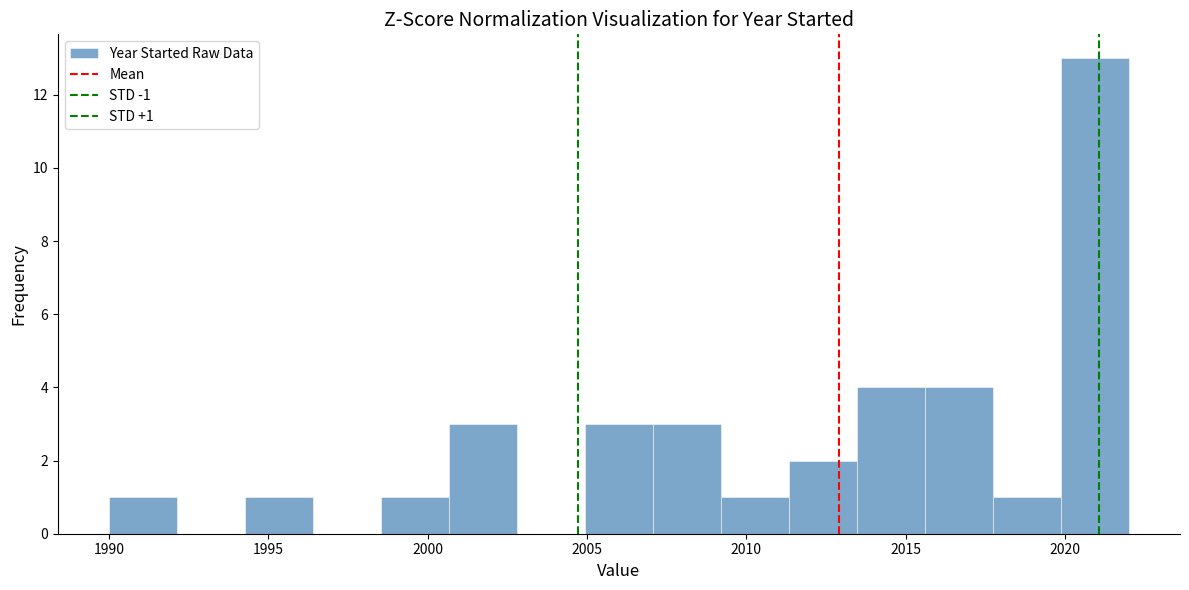

Over which range of the x-axis is the bar tallest?

2020.0 to 2022.0